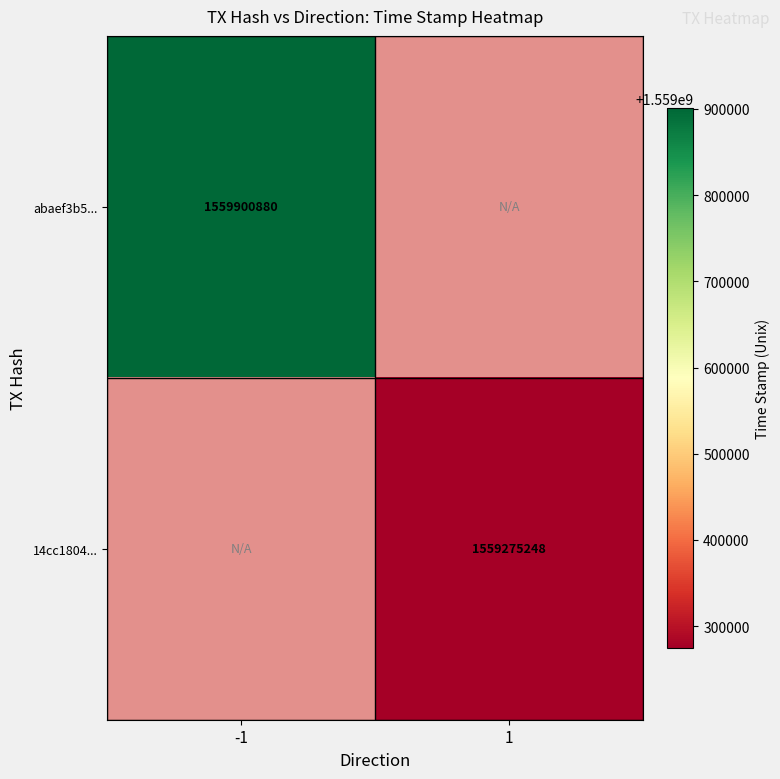

The abaef3b5... series shows 493972807 at -1. True or false?

False